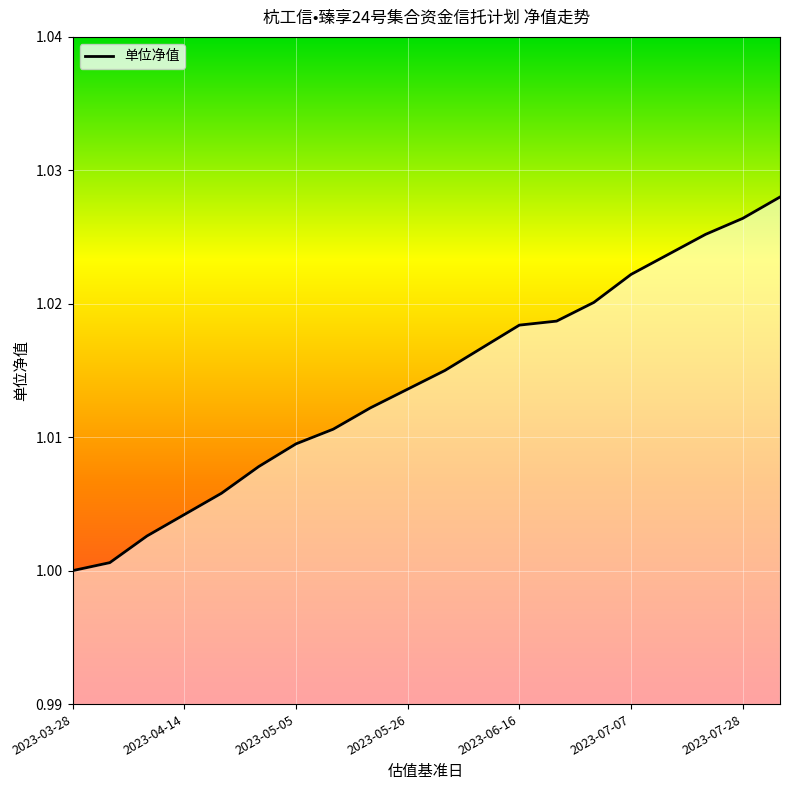

At which category does the chart reach its minimum across all series?

2023-03-28